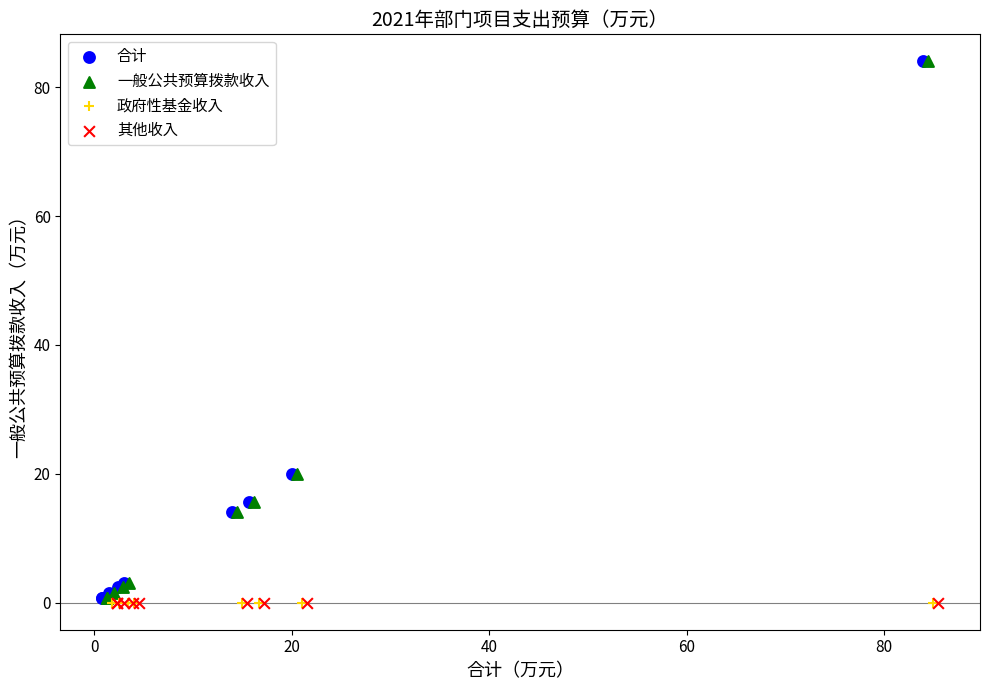

What are all the series names shown in the legend?

合计, 一般公共预算拨款收入, 政府性基金收入, 其他收入